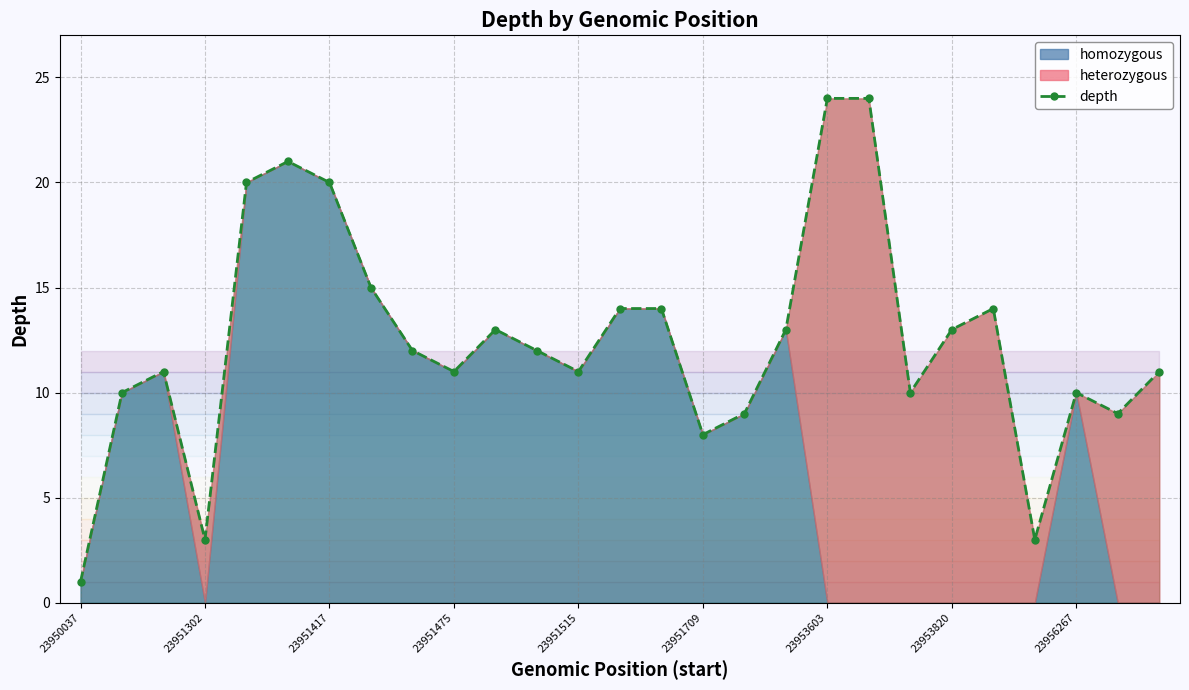

True or false: depth has more than 2 interior local peaks.

True